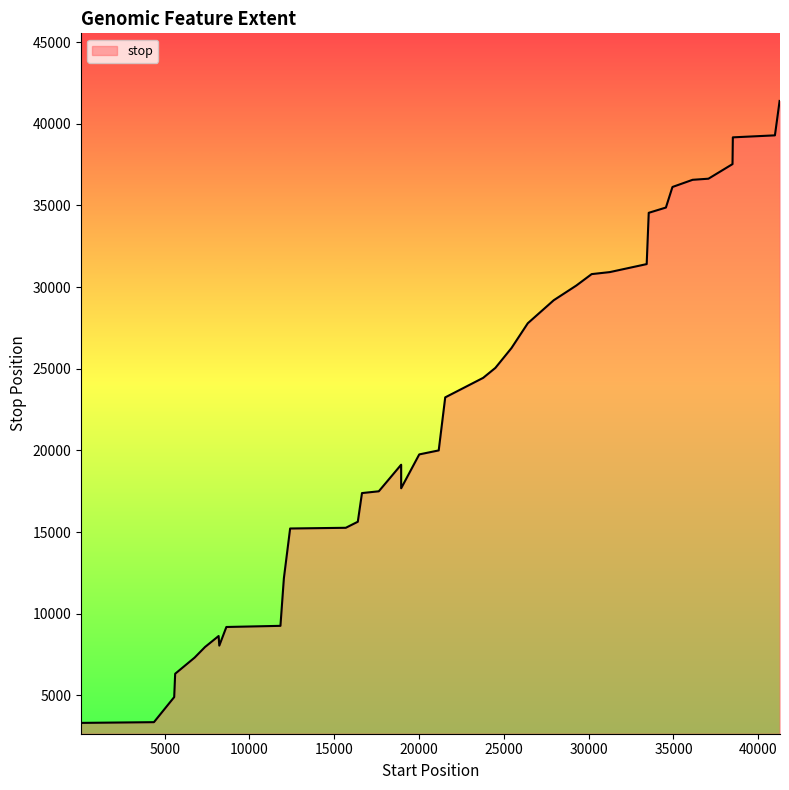

What is the smallest value displayed?

3315